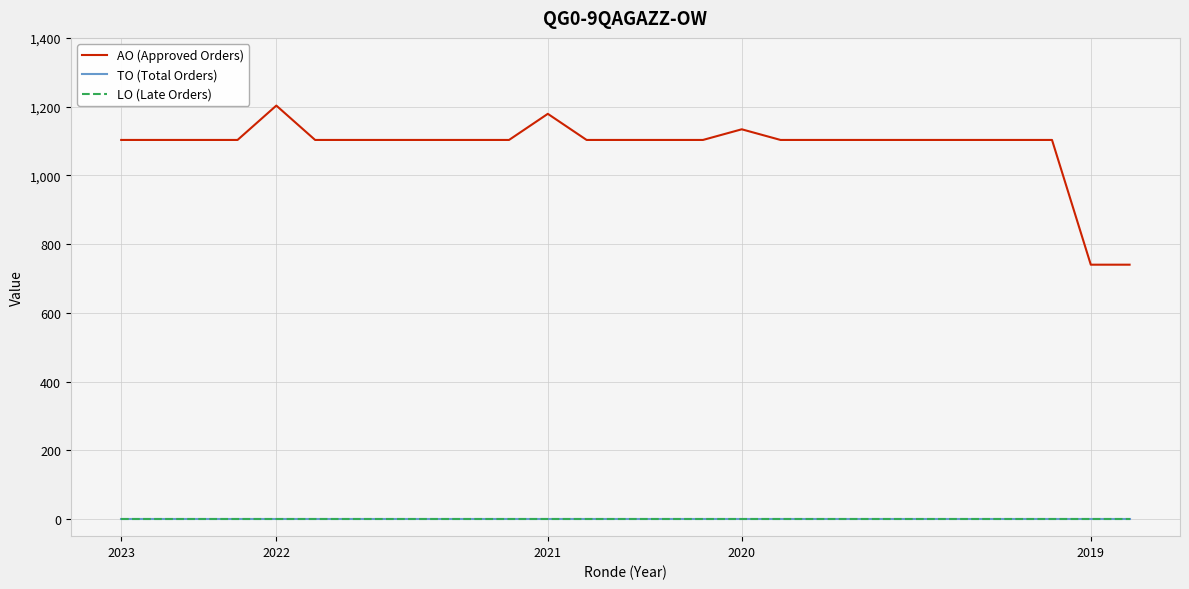

Is this an area chart (filled region under the line)?

No